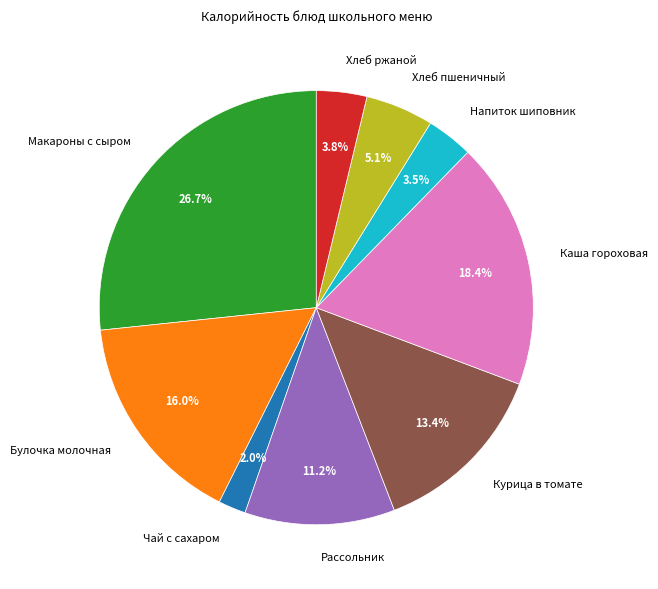

Is Хлеб пшеничный the majority of the pie?

No